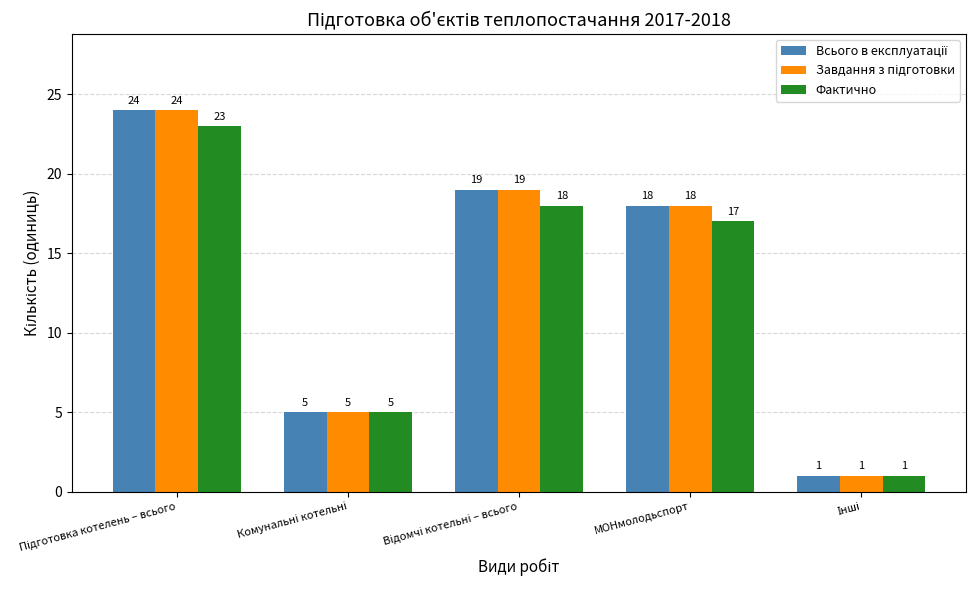

What is the total value across all series at МОНмолодьспорт?

53